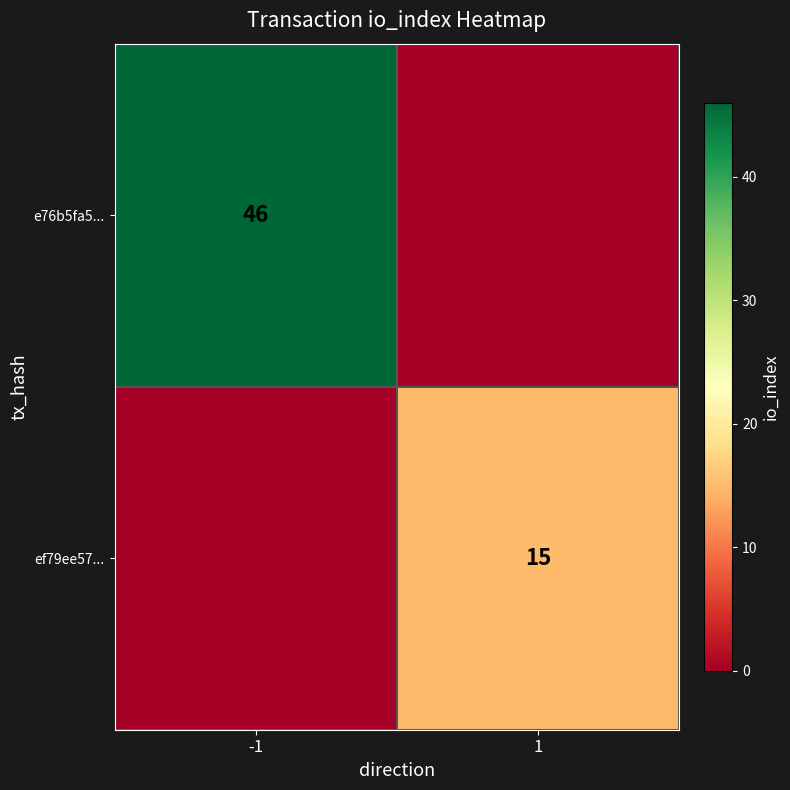

True or false: ef79ee57... has a value of 15 at 1.

True